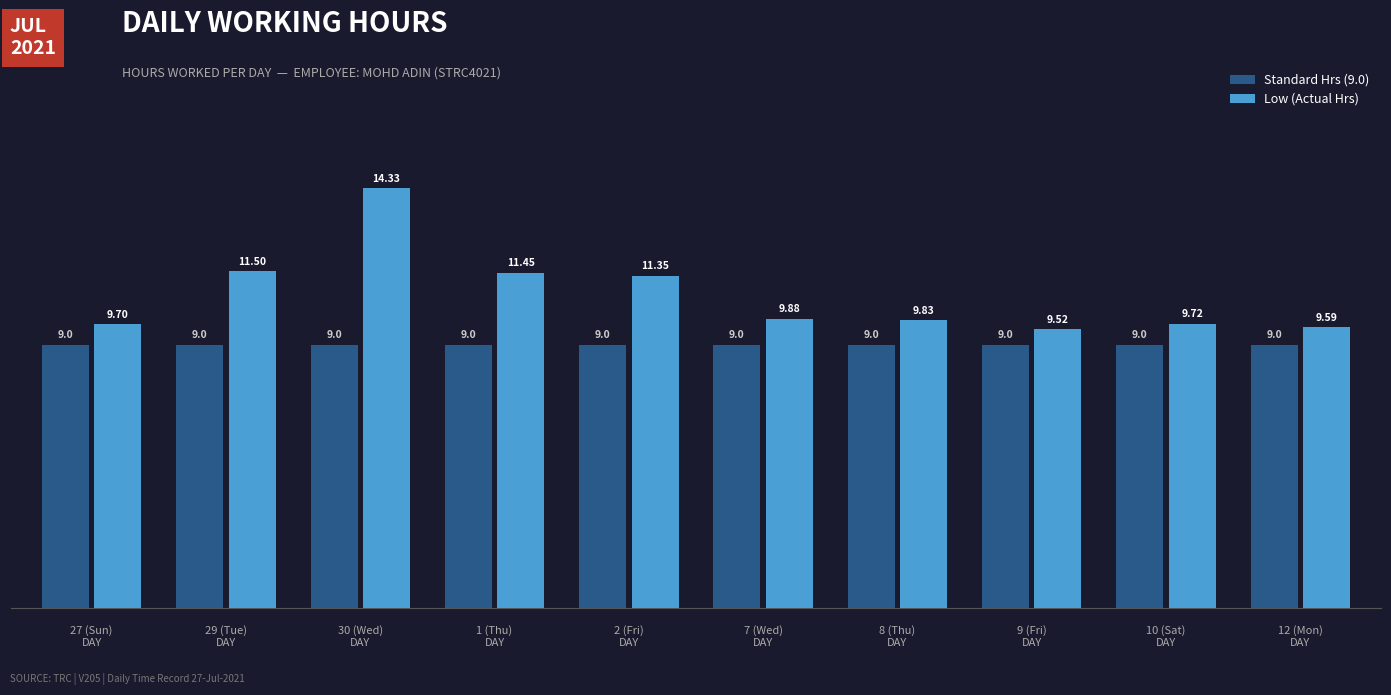

Rank the series at 8 (Thu)
DAY from highest to lowest value.

Low (Actual Hrs), Standard Hrs (9.0)